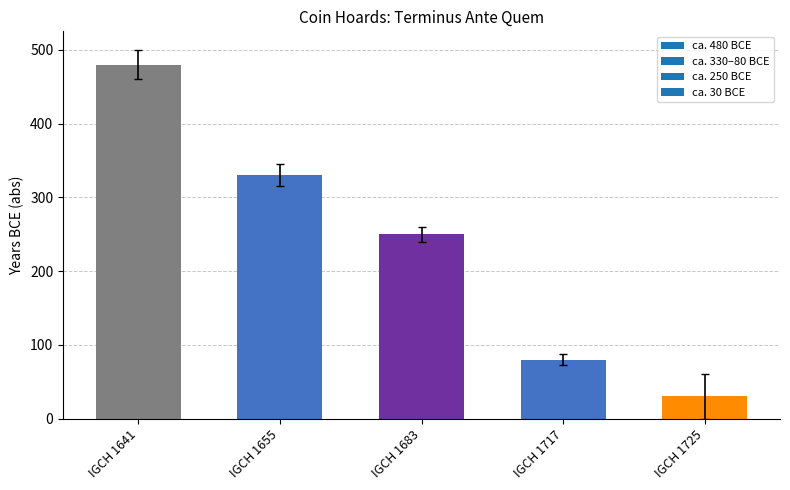

Approximately how many times larger is the value at IGCH 1717 compared to IGCH 1725?

2.7